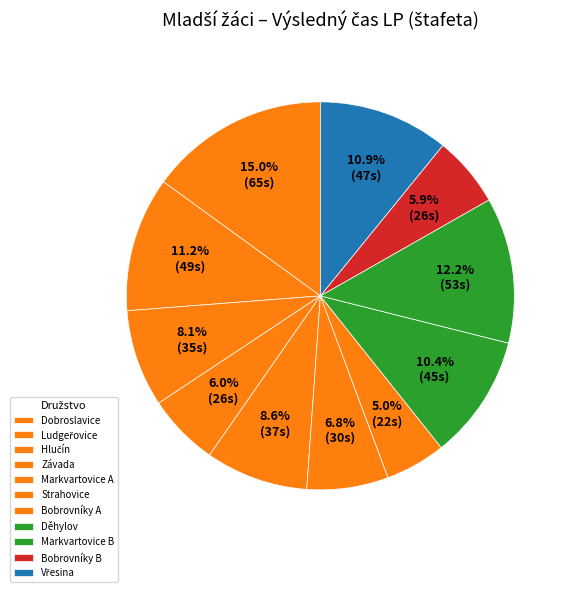

Count the number of slices in the pie.

11